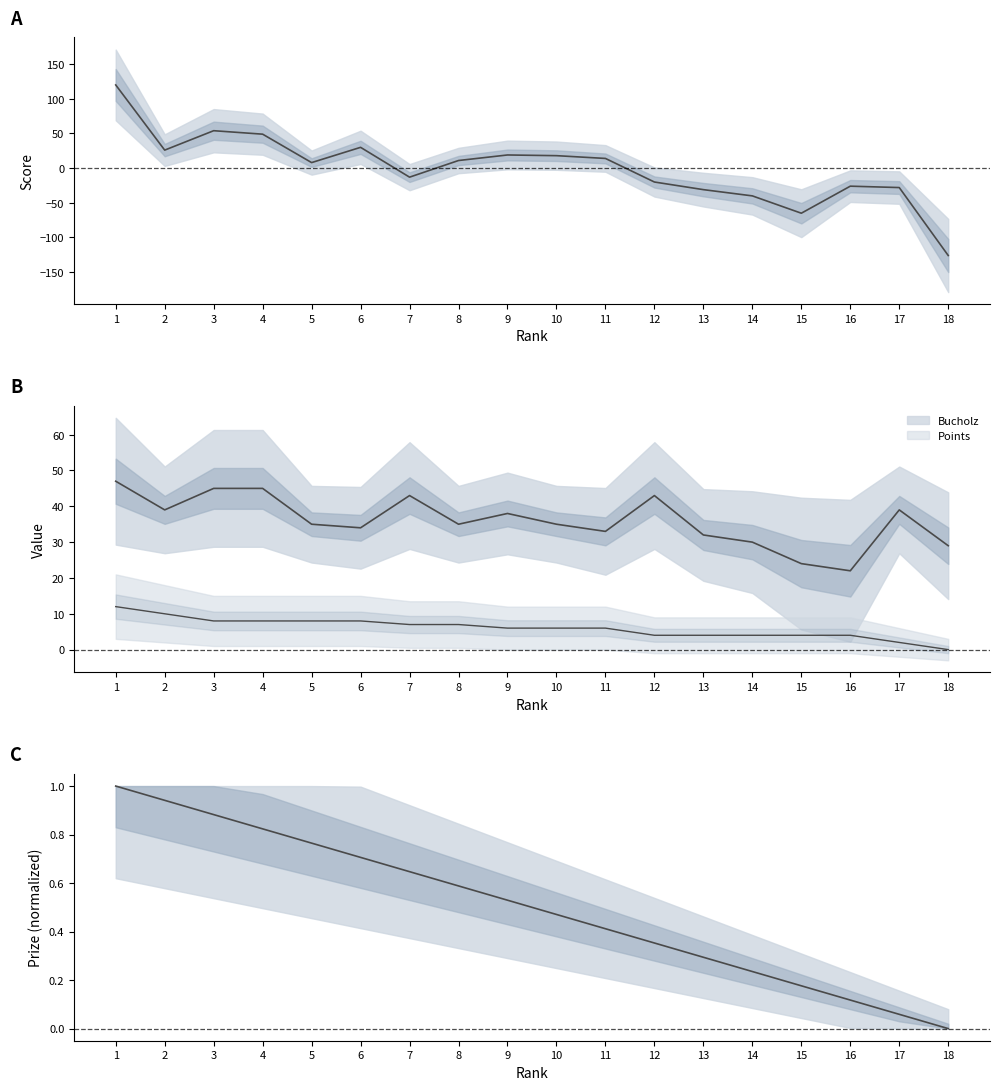

What is the difference between the Score values at 8 and 18?

137.0